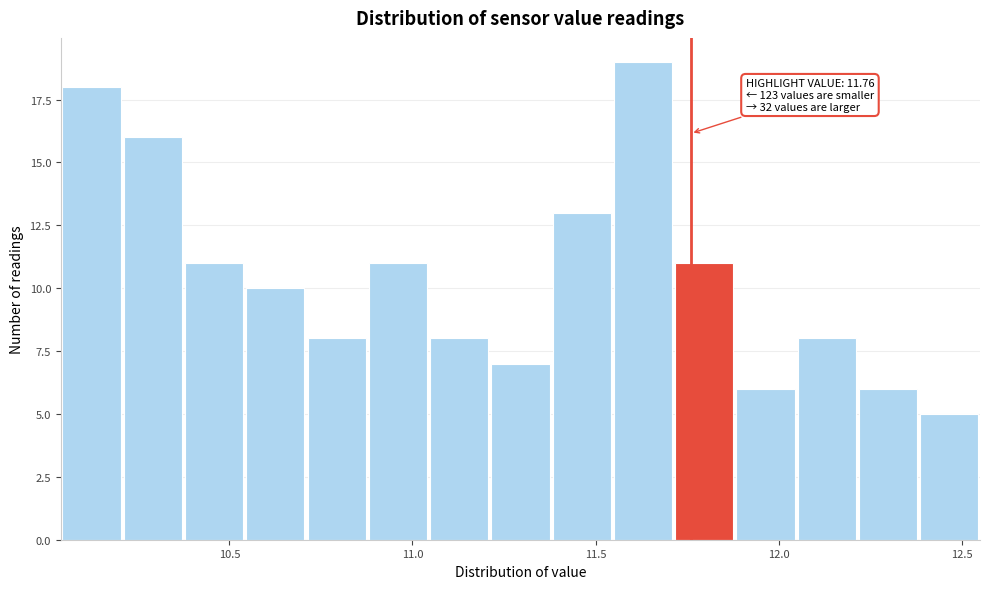

Read against the x-axis, roughly where is the centre of the tallest bar?

11.65